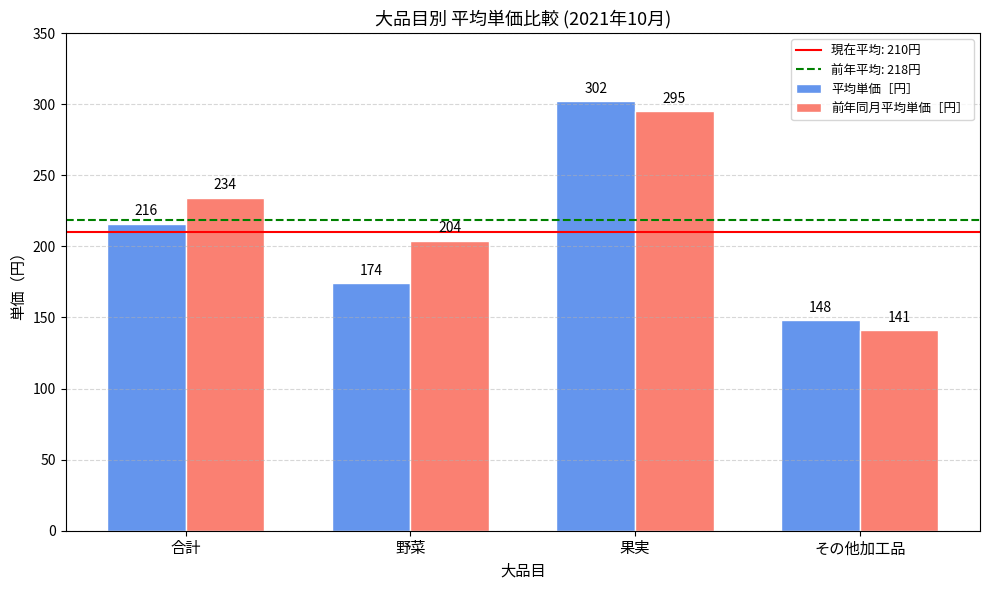

What is the difference between the maximum and minimum values in the 平均単価［円］ series?

154